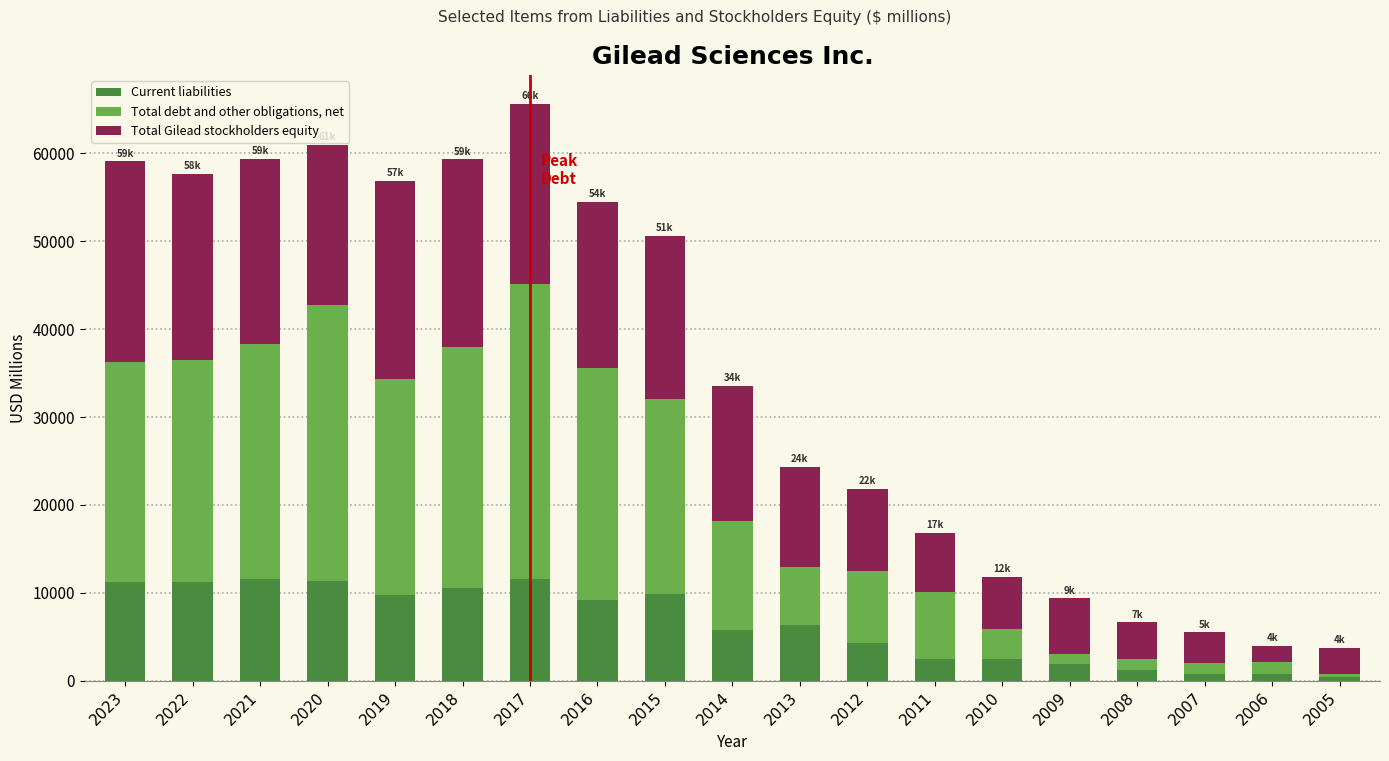

At which category is the sum across all series the highest?

2017